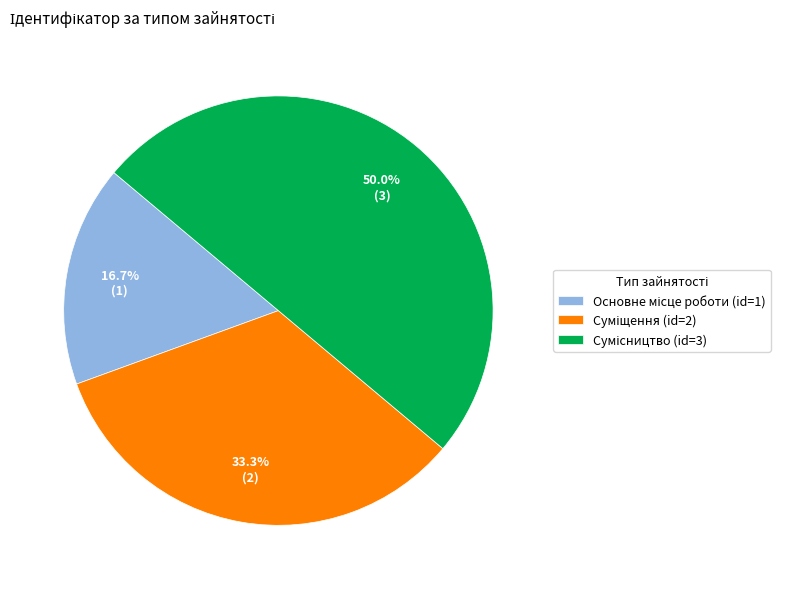

Count the number of slices in the pie.

3